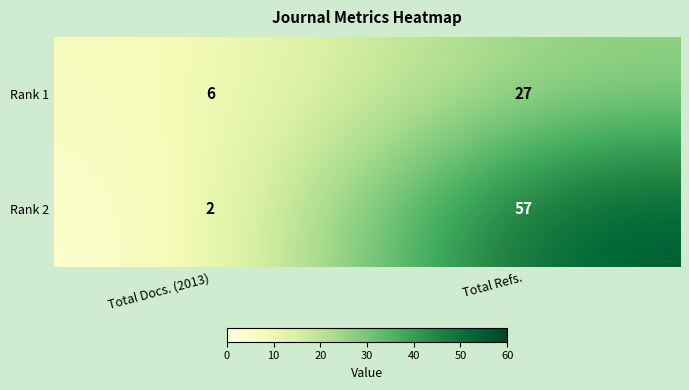

Is the value of Rank 1 at Total Docs. (2013) greater than the value of Rank 2 at Total Docs. (2013)?

Yes